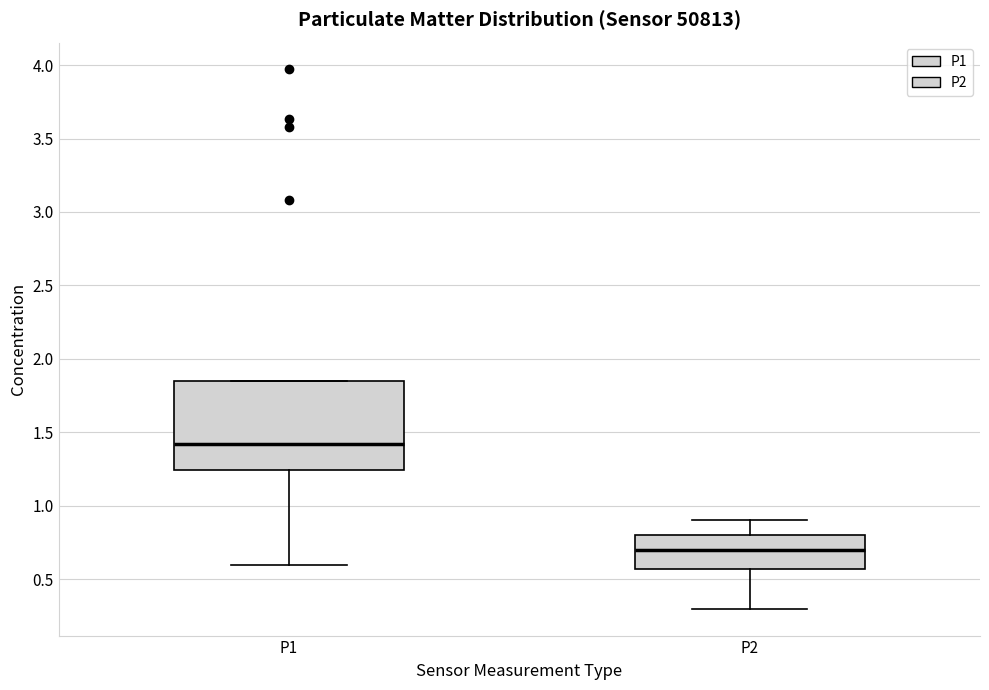

Comparing the boxes themselves (not the whiskers), which one is the tallest?

P1